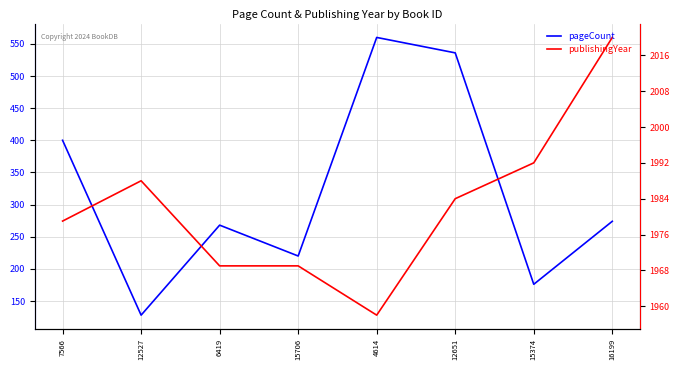

True or false: pageCount has a value of 268 at 6419.

True